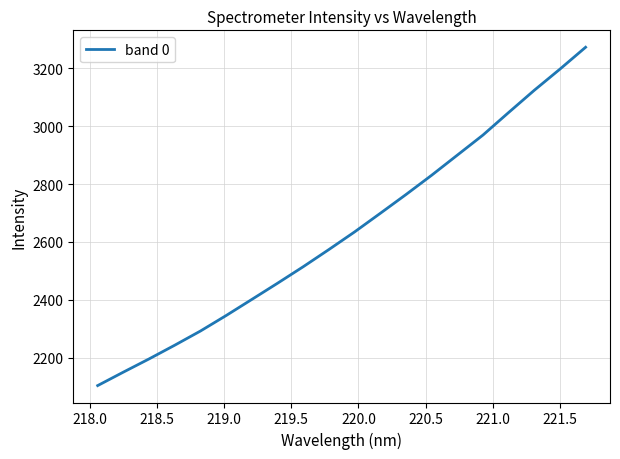

What is the greatest value displayed?

3273.0